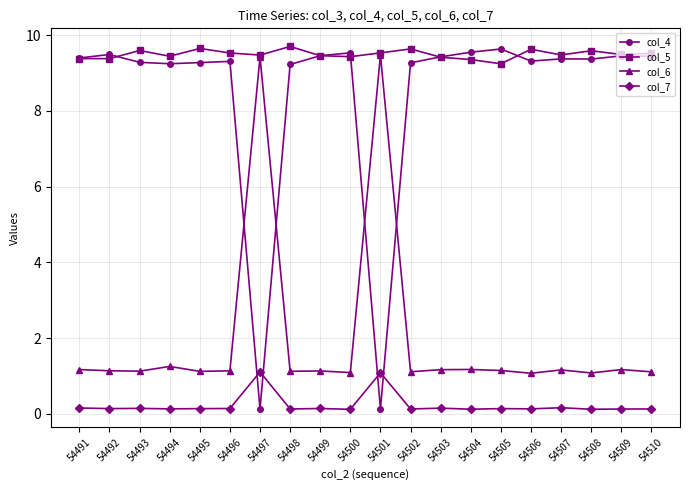

What is the lowest value of the col_5 series?

9.2